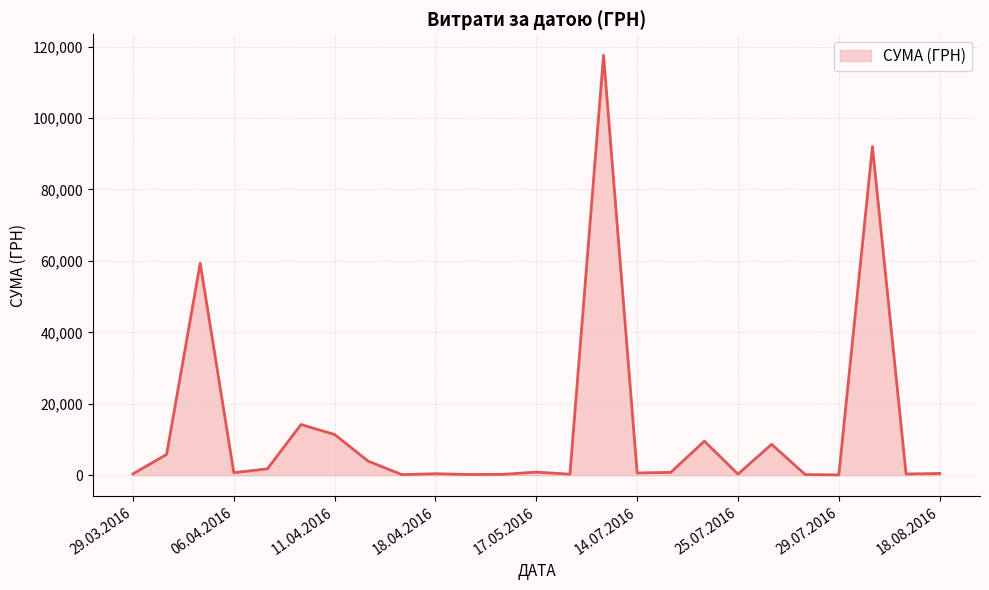

What is the maximum value shown in the chart?

117568.8